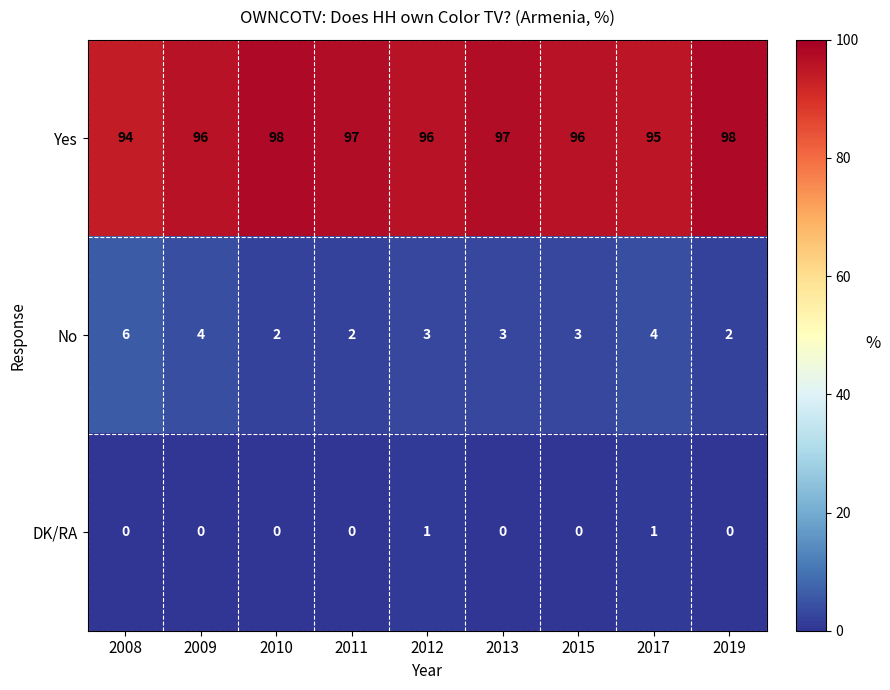

Reading right to left, extract all data points from this chart.

Yes: 98	95	96	97	96	97	98	96	94
No: 2	4	3	3	3	2	2	4	6
DK/RA: 0	1	0	0	1	0	0	0	0